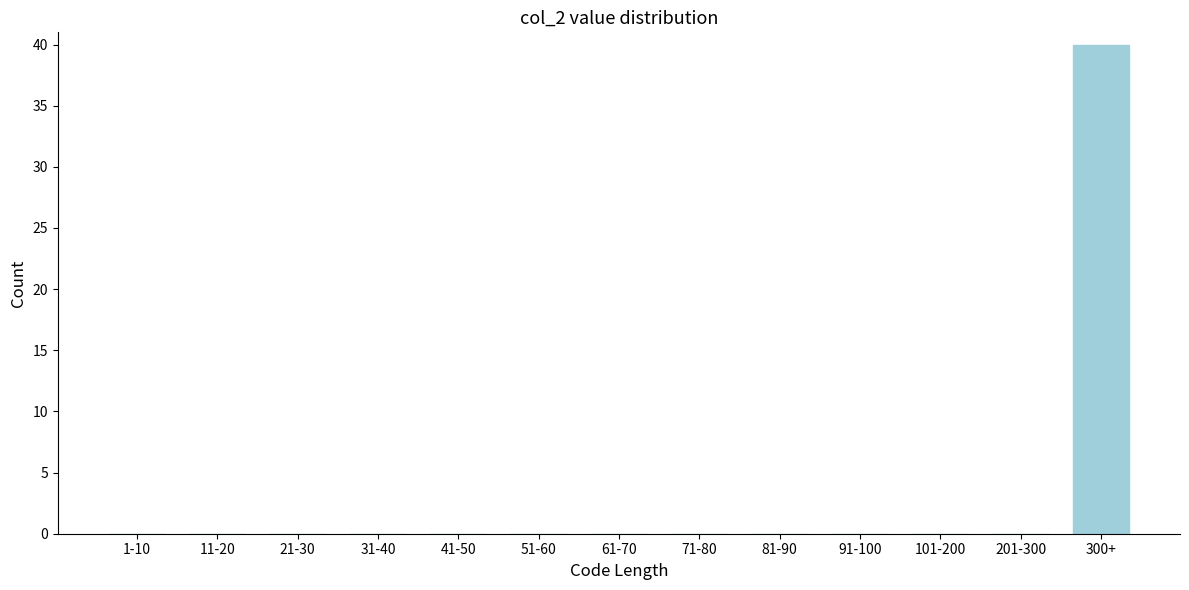

Reading left to right, extract all data points from this chart.

1-10=0	11-20=0	21-30=0	31-40=0	41-50=0	51-60=0	61-70=0	71-80=0	81-90=0	91-100=0	101-200=0	201-300=0	300+=40